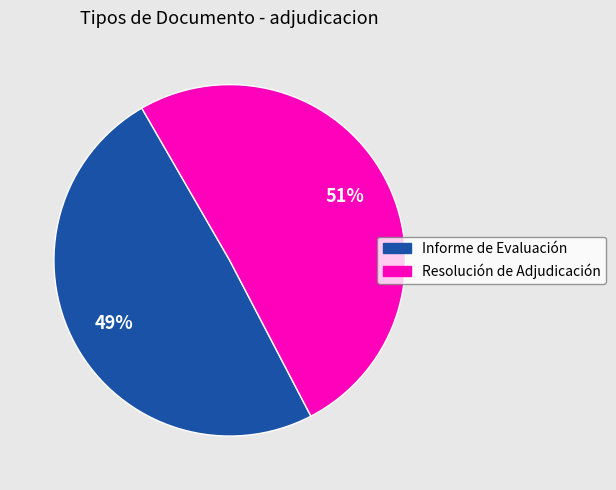

Do Informe de Evaluación and Resolución de Adjudicación together represent more than half of the pie?

Yes